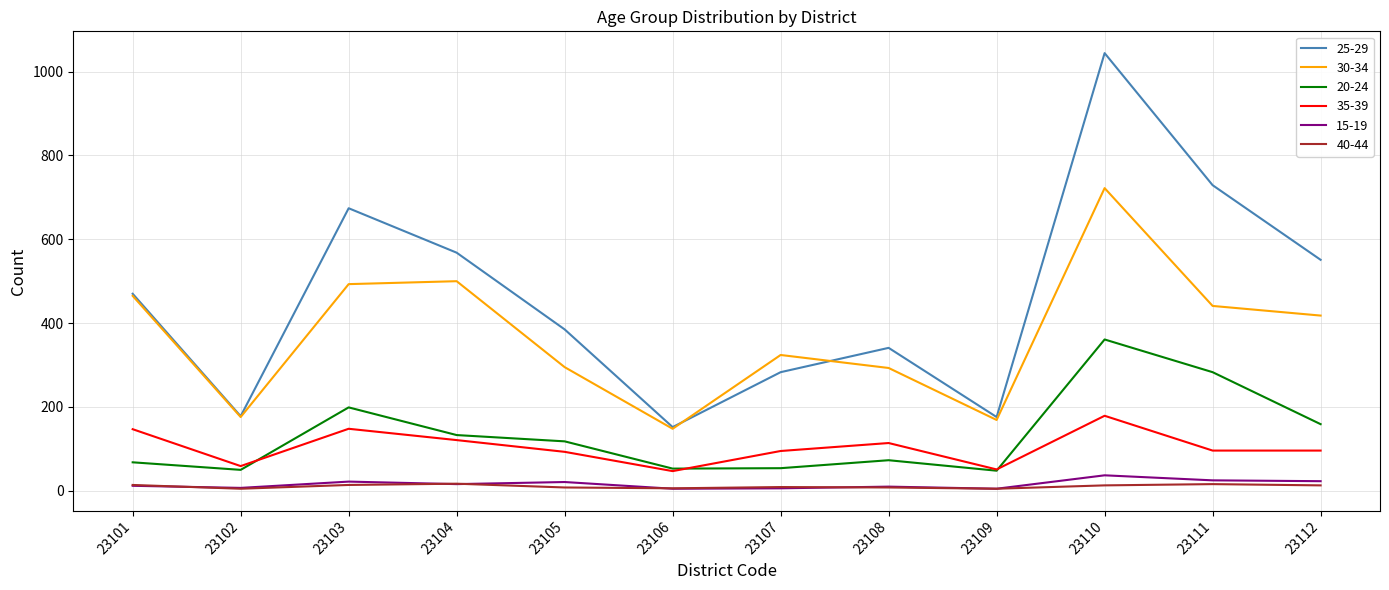

What is the greatest value displayed?

1044